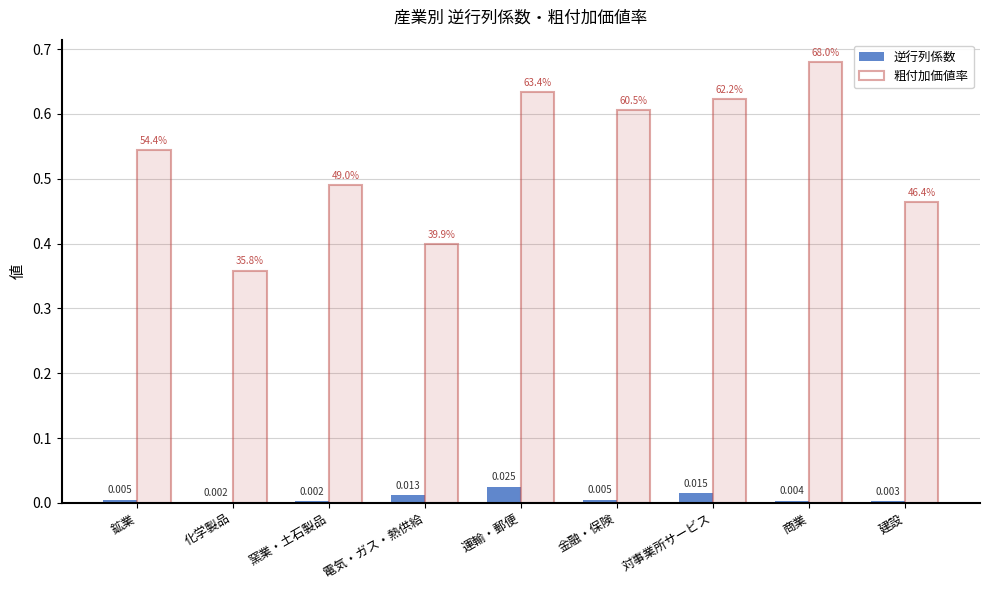

What is the total value across all series at 金融・保険?

0.6